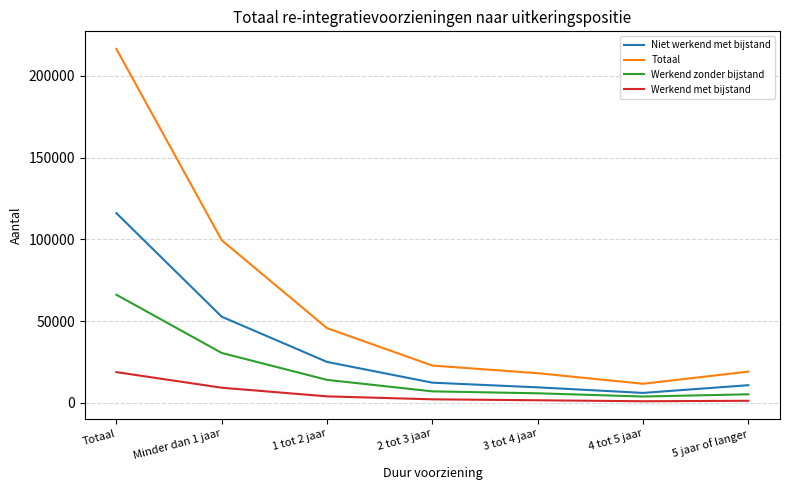

True or false: Niet werkend met bijstand and Werkend met bijstand cross at least once.

False